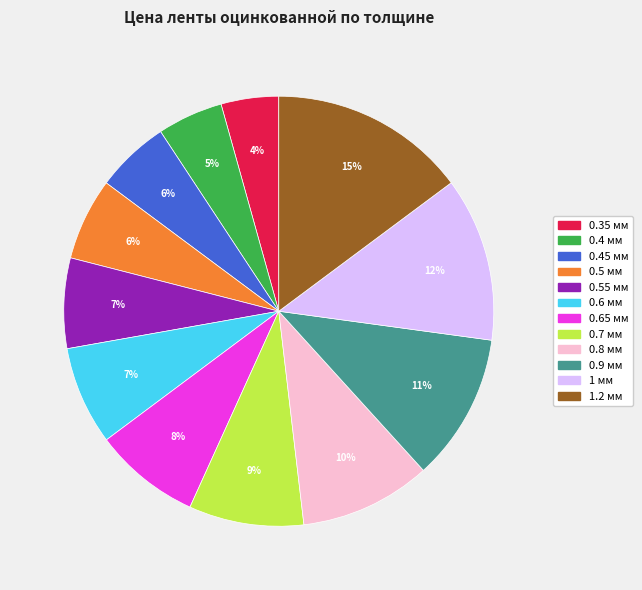

Which category has the biggest portion of the pie?

1.2 мм